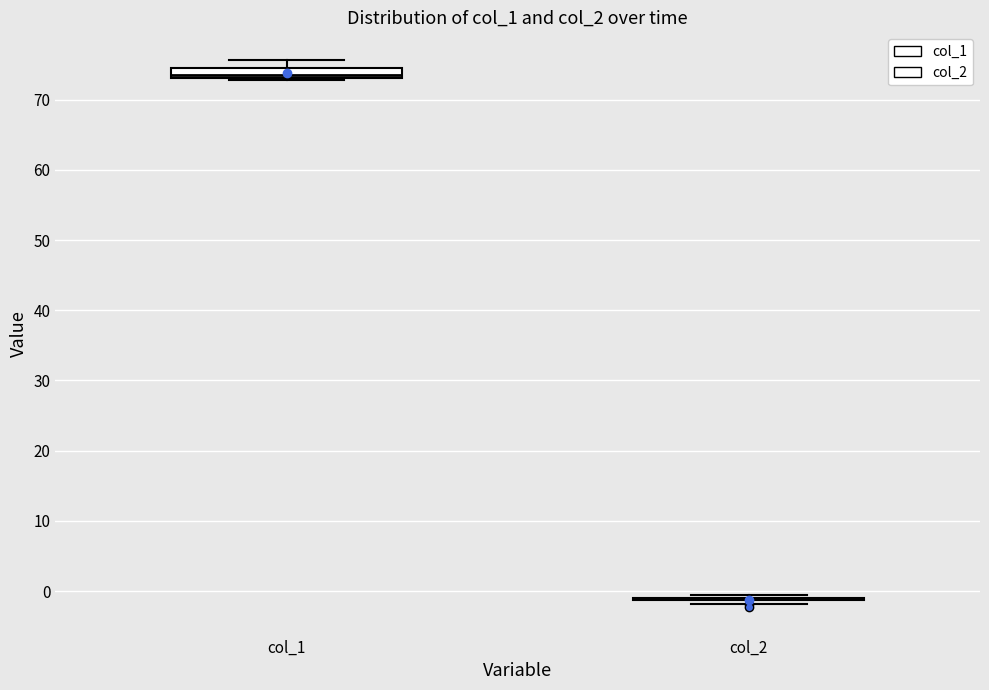

Comparing the boxes themselves (not the whiskers), which one is the tallest?

col_1